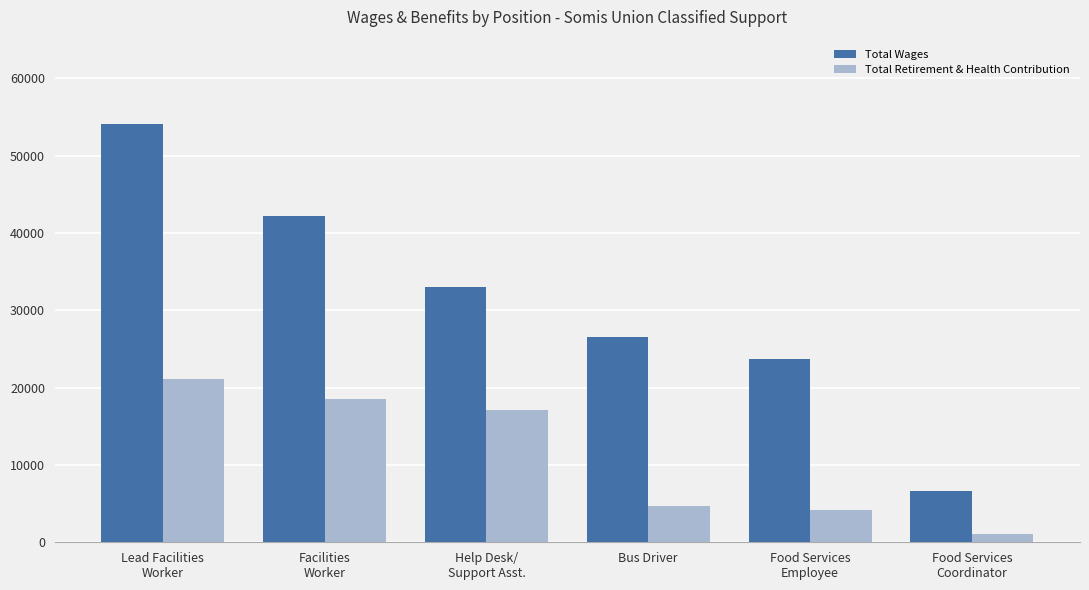

How many bars are there in total?

12